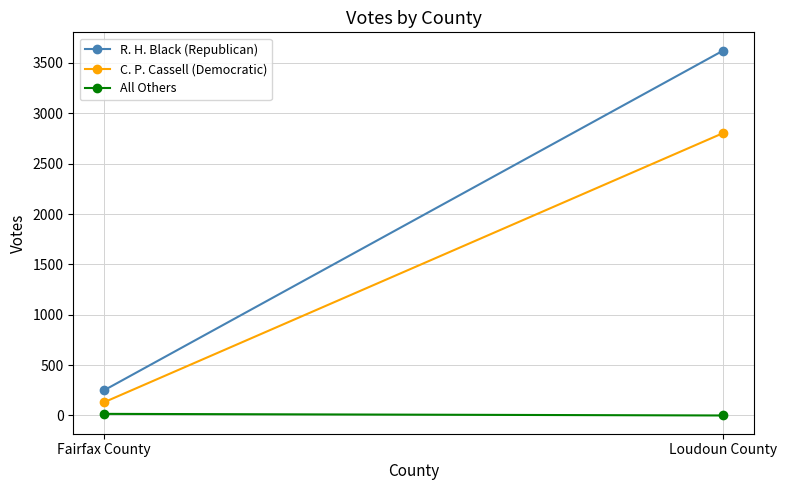

At how many categories does at least one series exceed 1356?

1